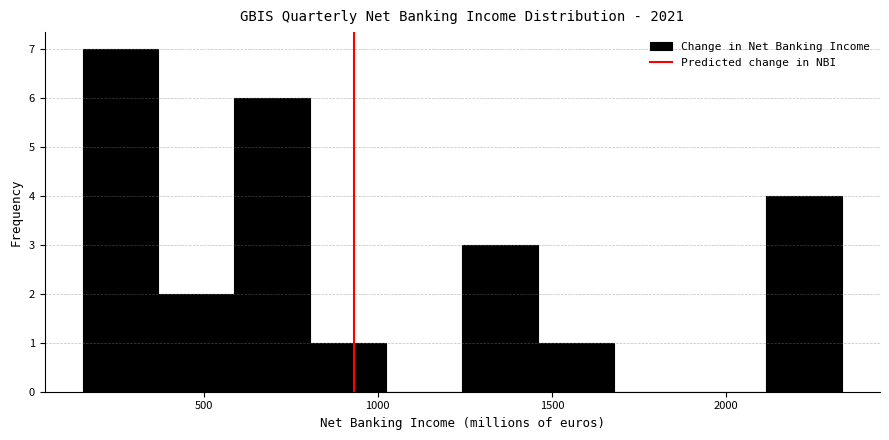

Which range on the x-axis has the tallest bar?

150 to 350